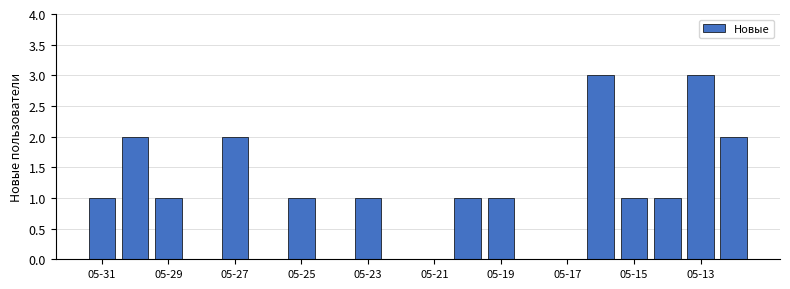

What is the sum of all values?

20